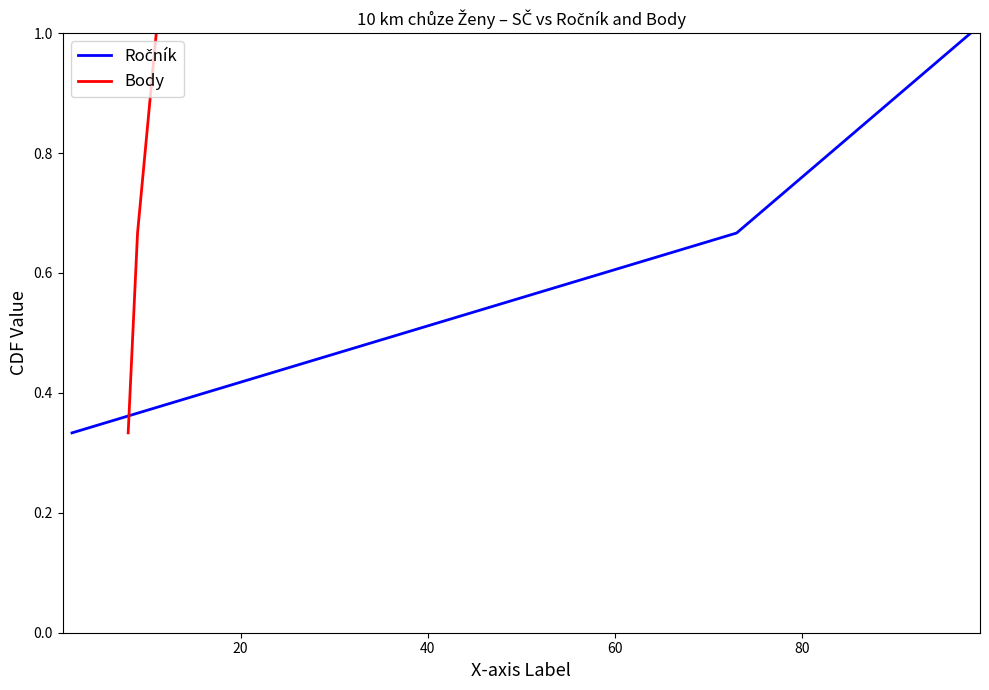

Is the value of Body at 20 greater than the value of Ročník at 20?

No